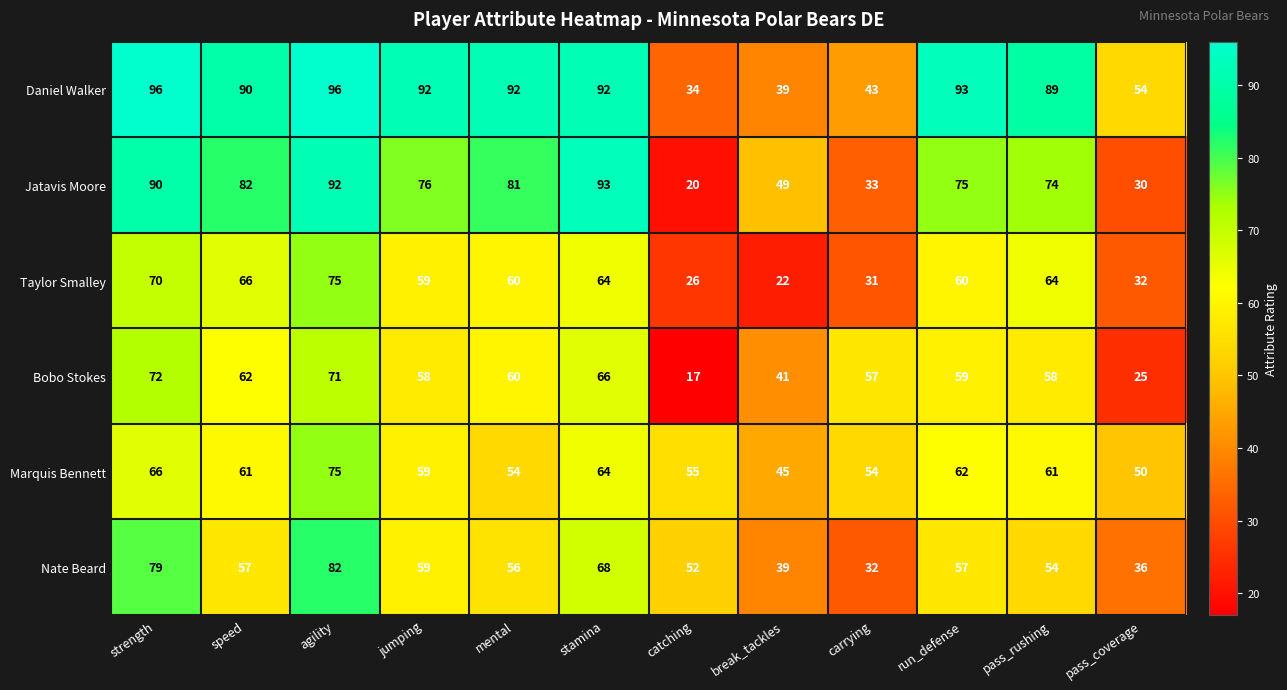

Which category has the lowest value across all series?

catching